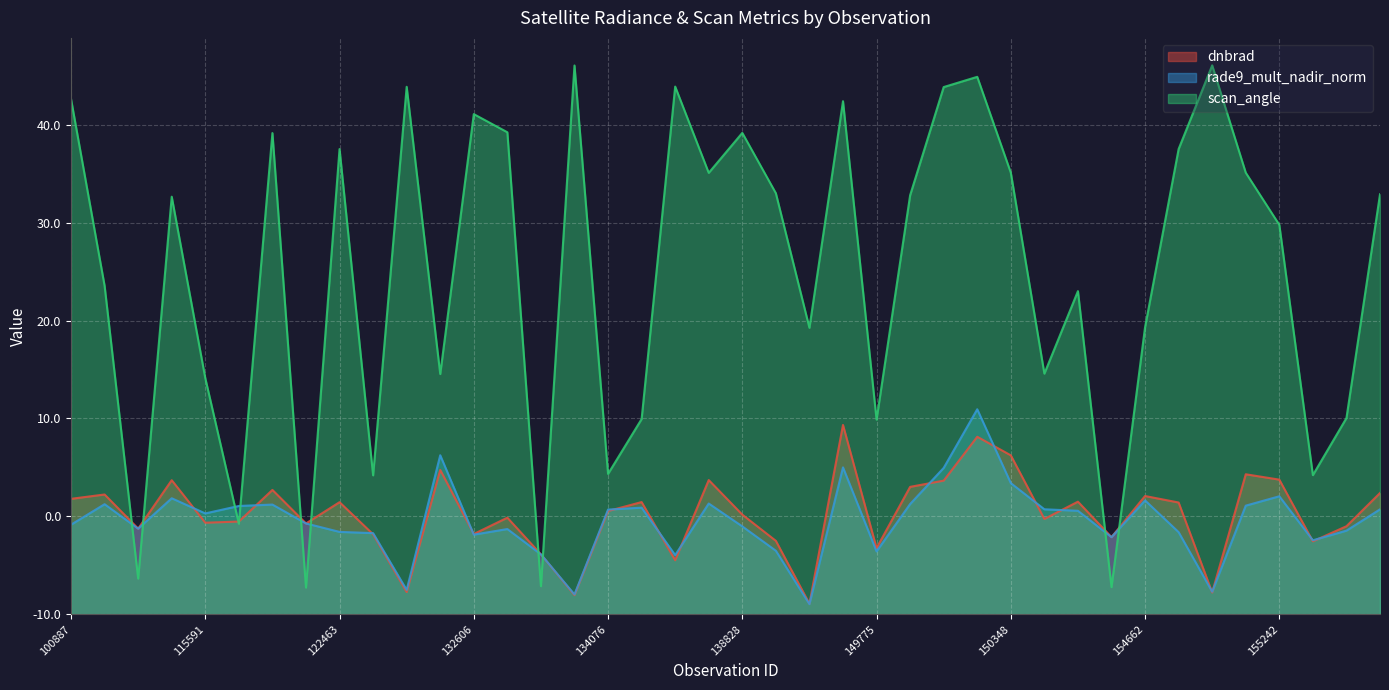

What is the difference between the highest and lowest values at 100887?

43.5